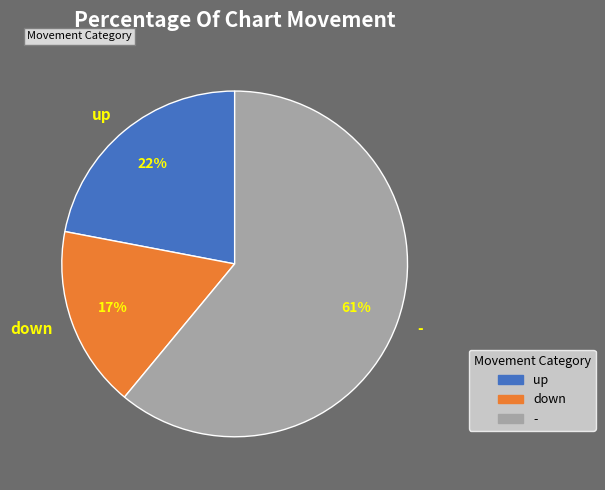

How many slices are in this pie chart?

3